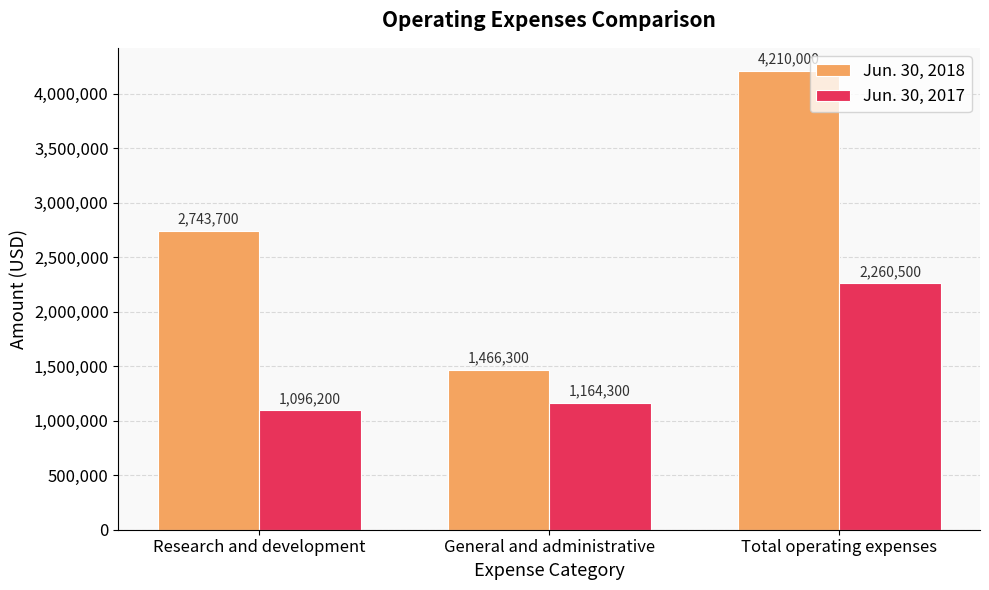

What is the greatest value displayed?

4210000